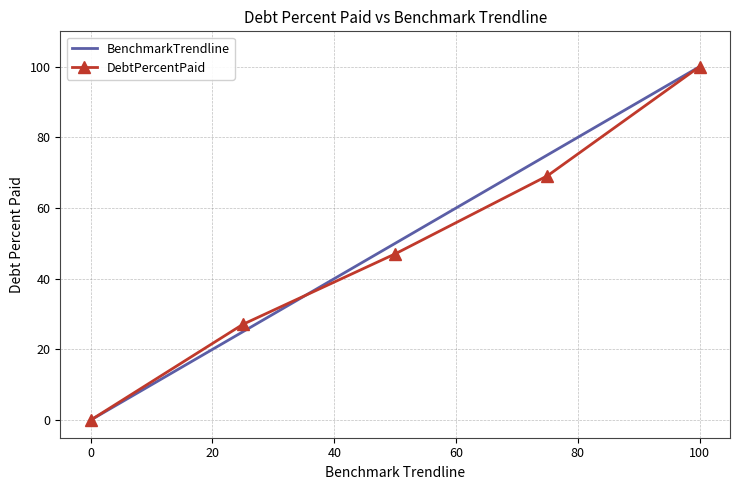

What is the average value of the BenchmarkTrendline series?

50.0